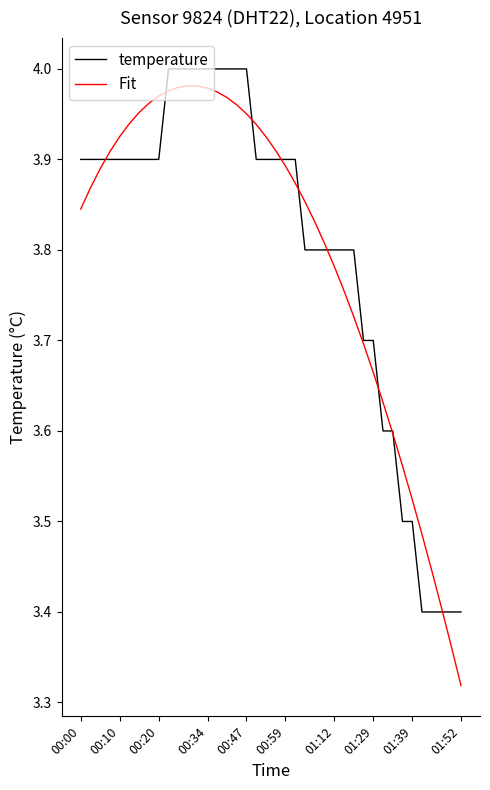

Which series has the largest range (max minus min)?

Fit